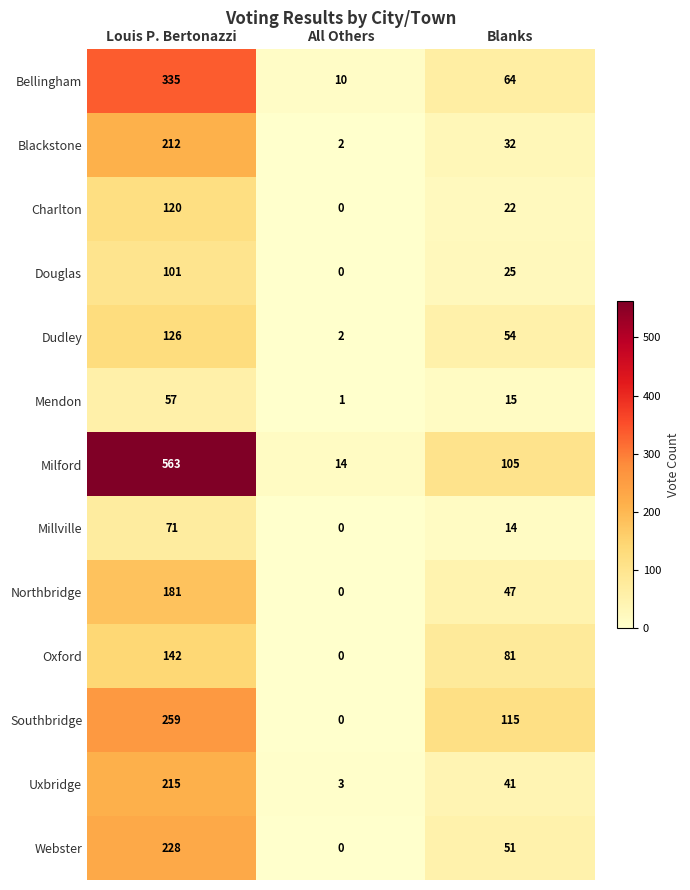

True or false: Milford has a value of 147 at Blanks.

False